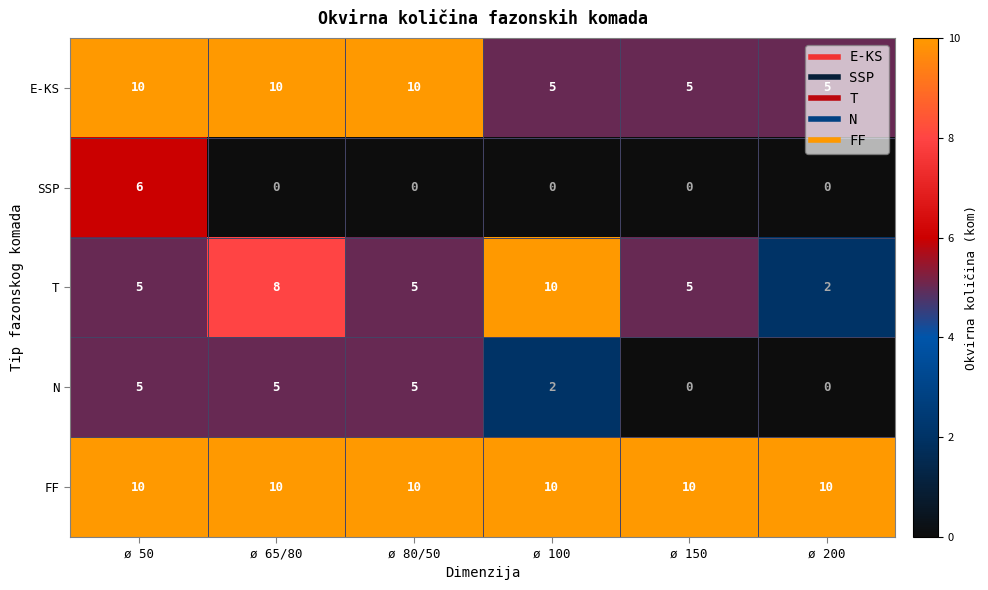

What is the minimum value for E-KS?

5